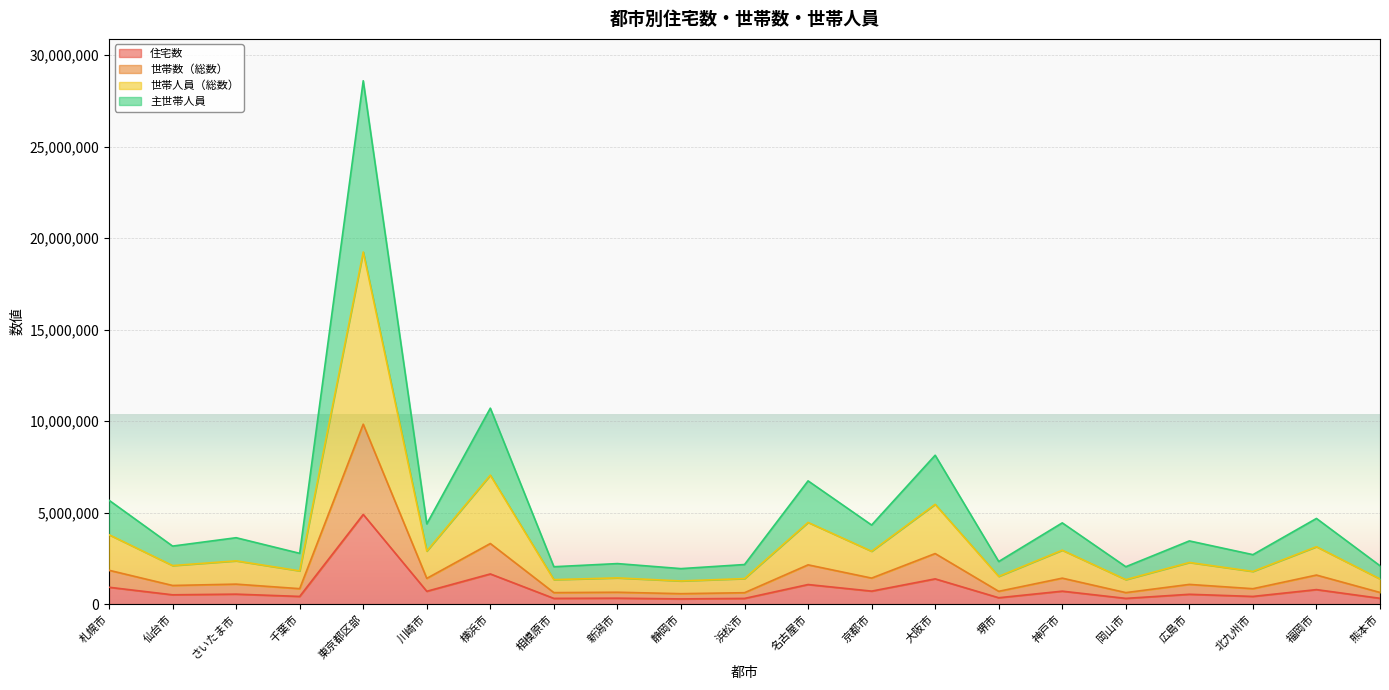

At which category does 住宅数 reach its first local valley?

仙台市